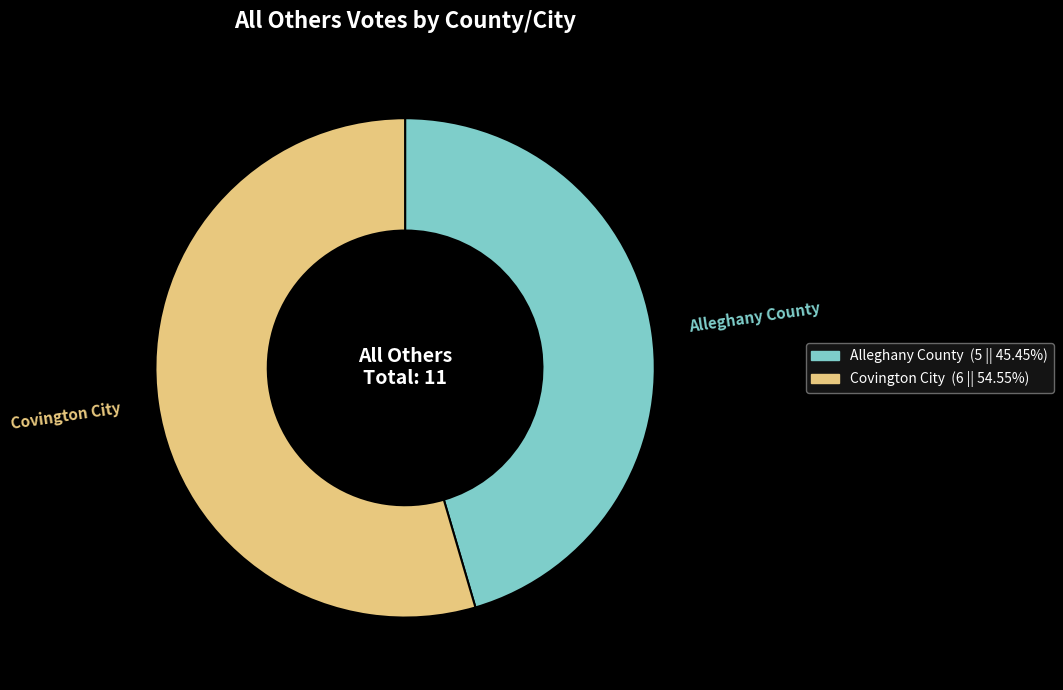

Rank the categories by value from lowest to highest.

Alleghany County, Covington City